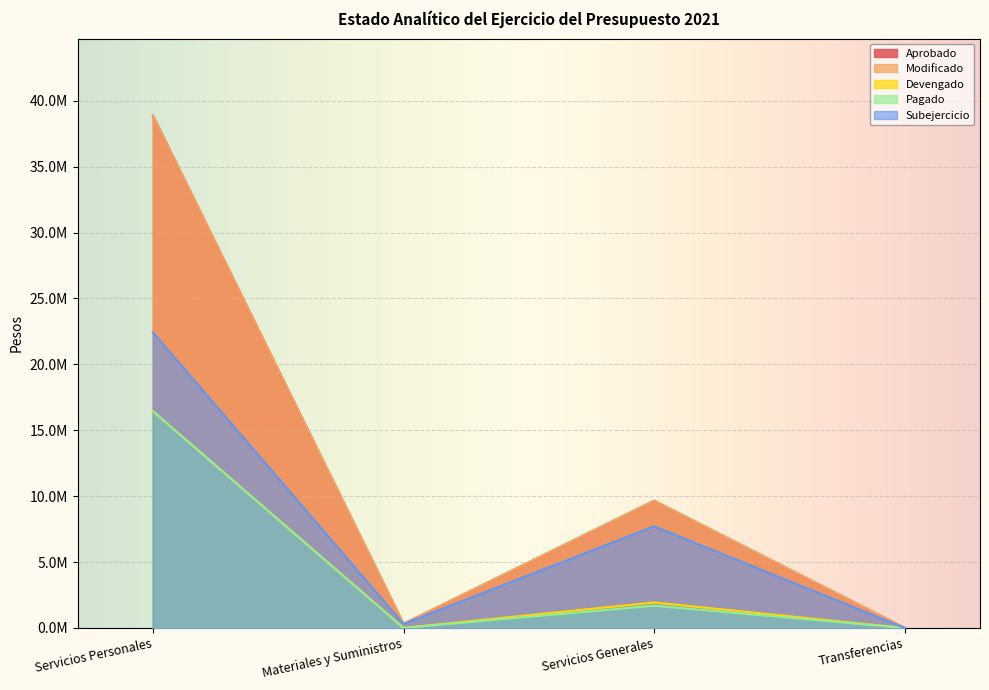

How many lines are shown in the chart?

5